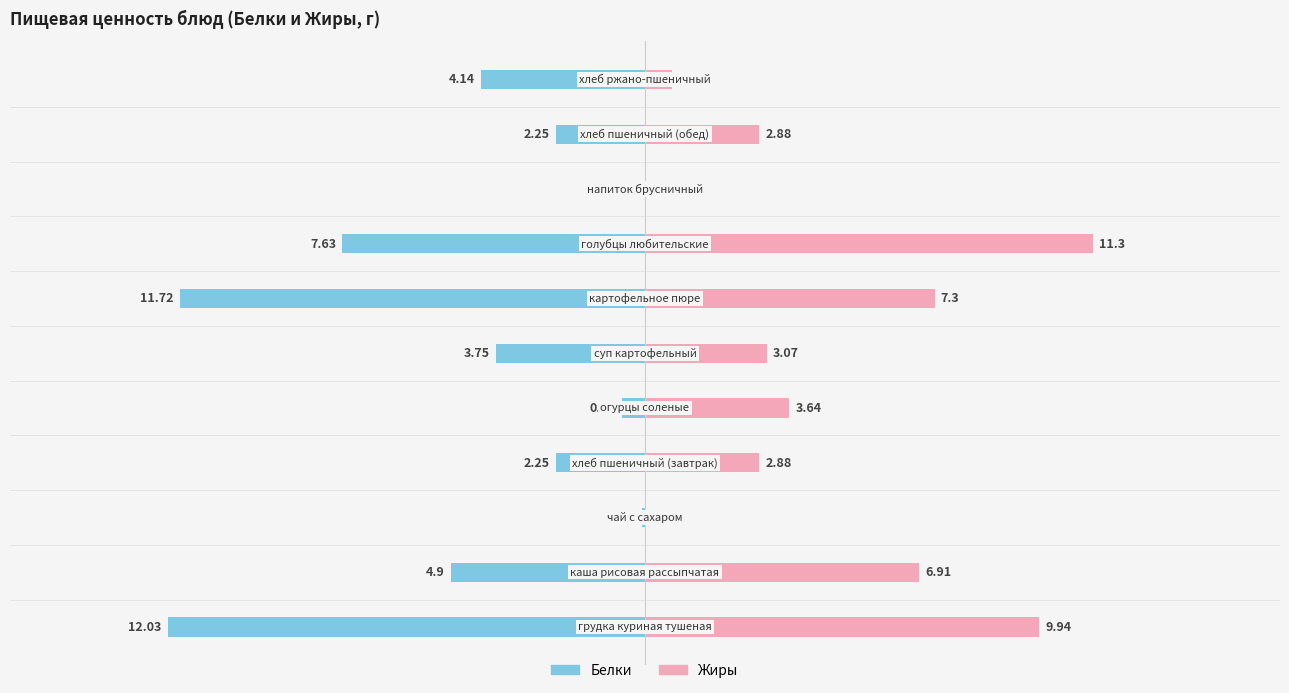

True or false: Жиры has a value of 0.7 at 10.

True